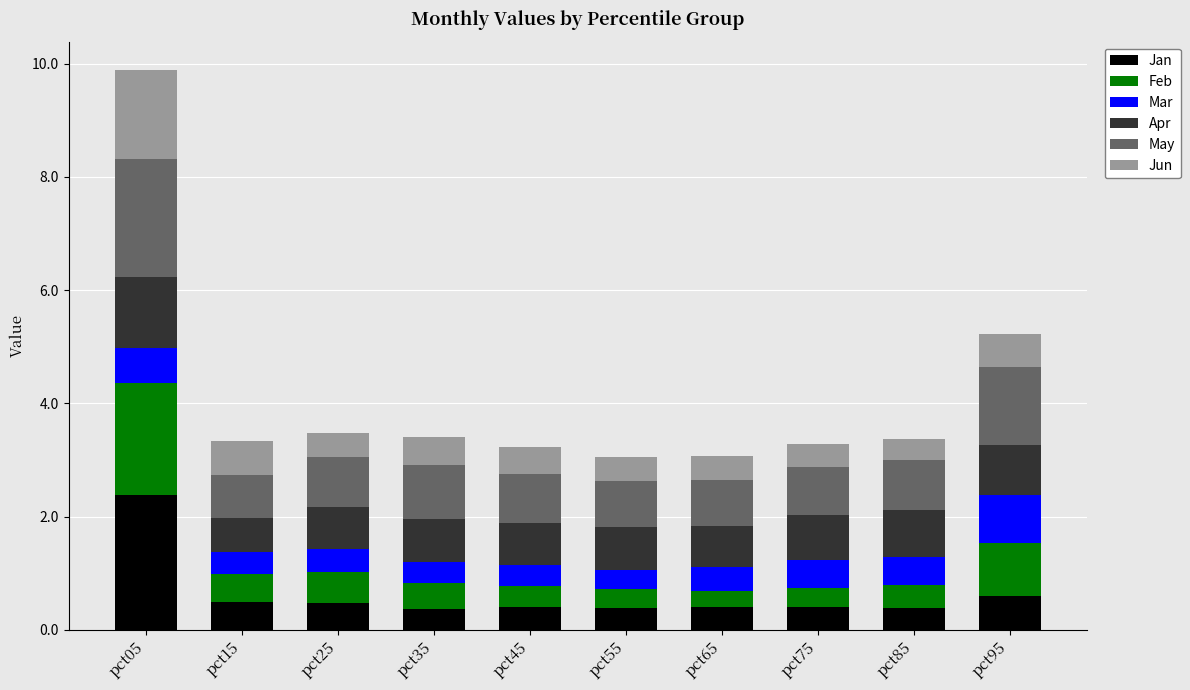

What is the average value of the Jan series?

0.6